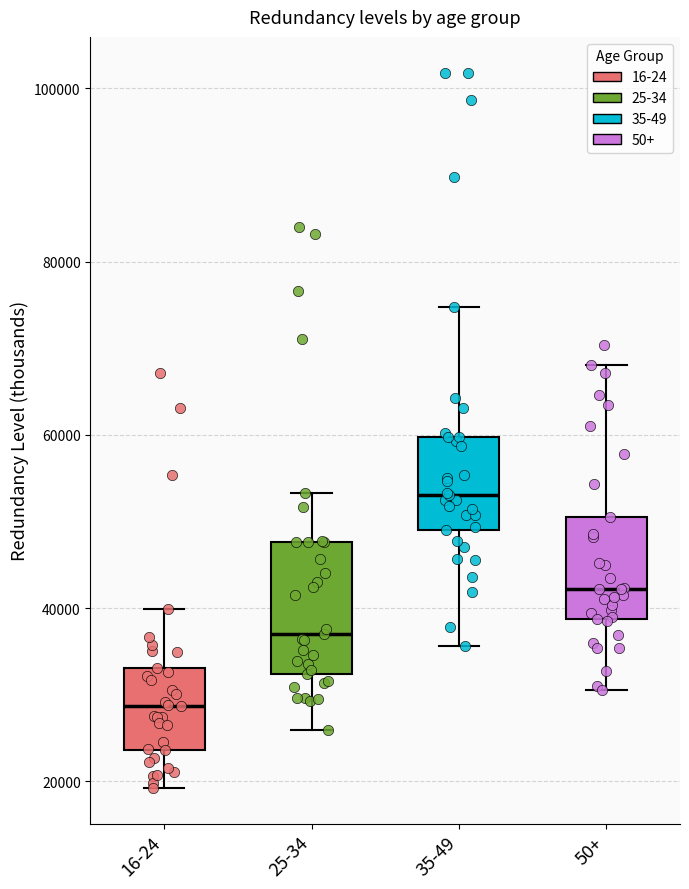

Which box's median line is the lowest?

16-24